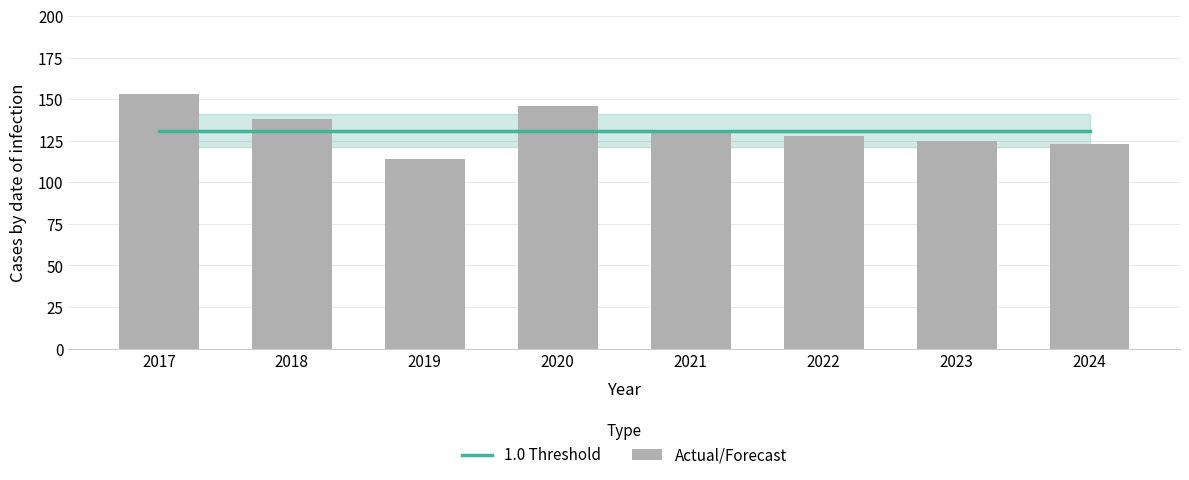

Reading right to left, transcribe all the data shown in this chart.

1.0 Threshold: 2024=131	2023=131	2022=131	2021=131	2020=131	2019=131	2018=131	2017=131
Actual/Forecast: 2024=123	2023=125	2022=128	2021=131	2020=146	2019=114	2018=138	2017=153